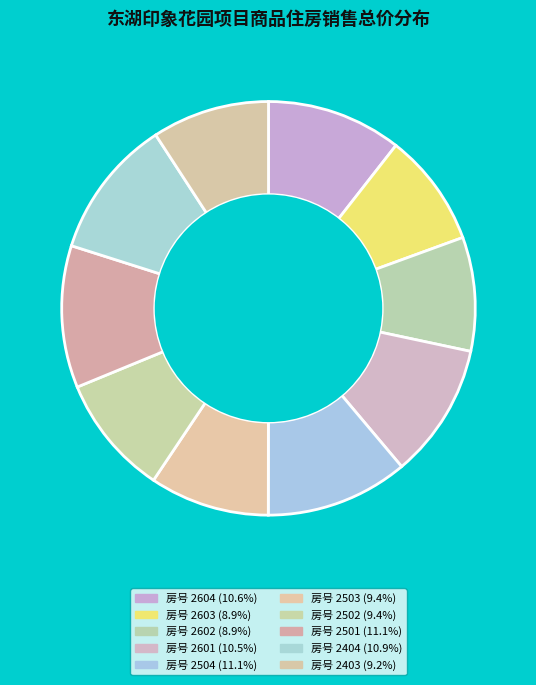

How many segments does this pie chart have?

10